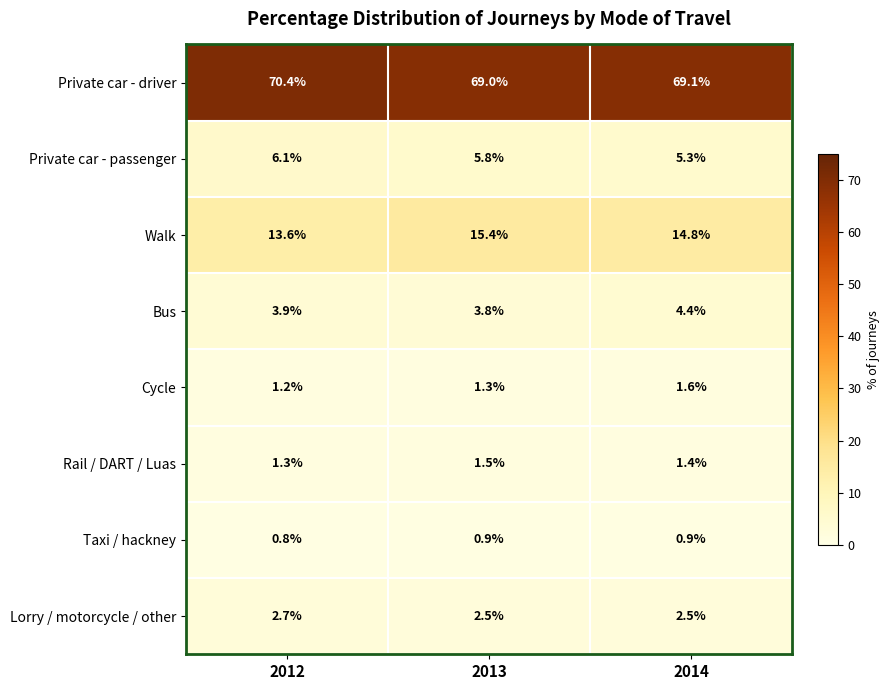

What is the sum of the Bus values at 2012 and 2014?

8.3